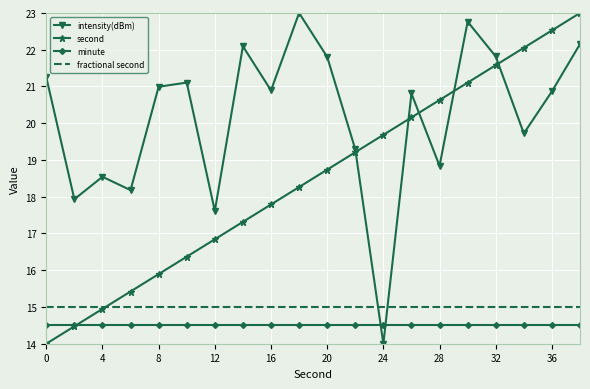

What is the maximum value for second?

23.0